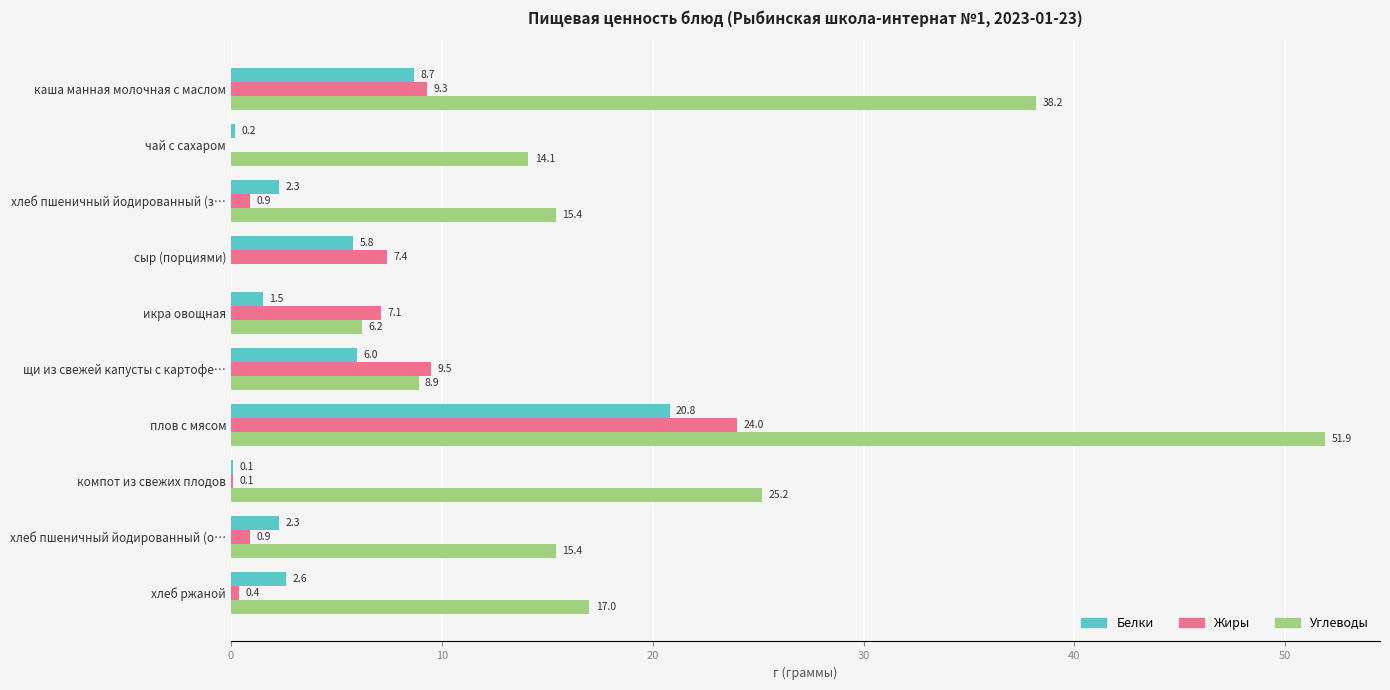

Which series changed the most between сыр (порциями) and хлеб пшеничный йодированный (о…?

Углеводы